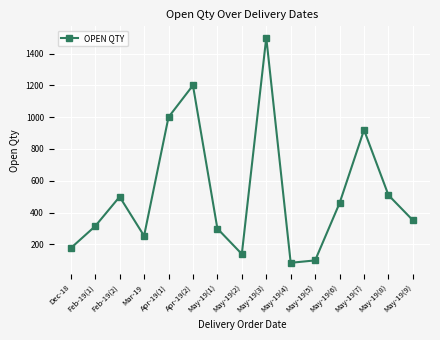

What is the label of the 2nd point from the left?

Feb-19(1)